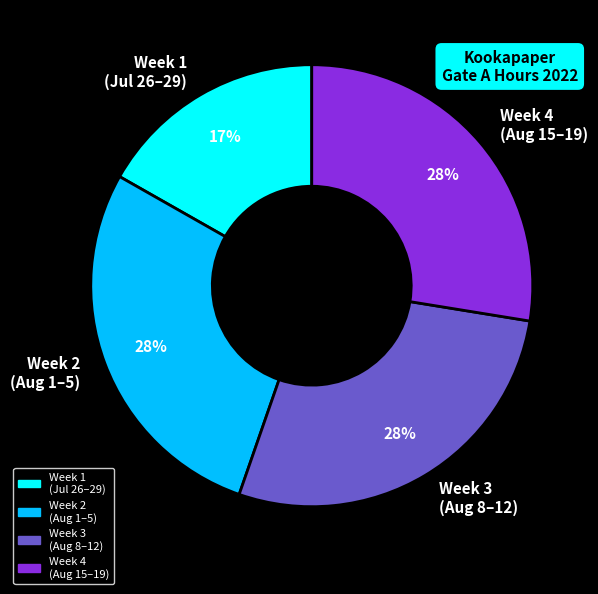

Which slice is the smallest?

Week 1 (Jul 26–29)